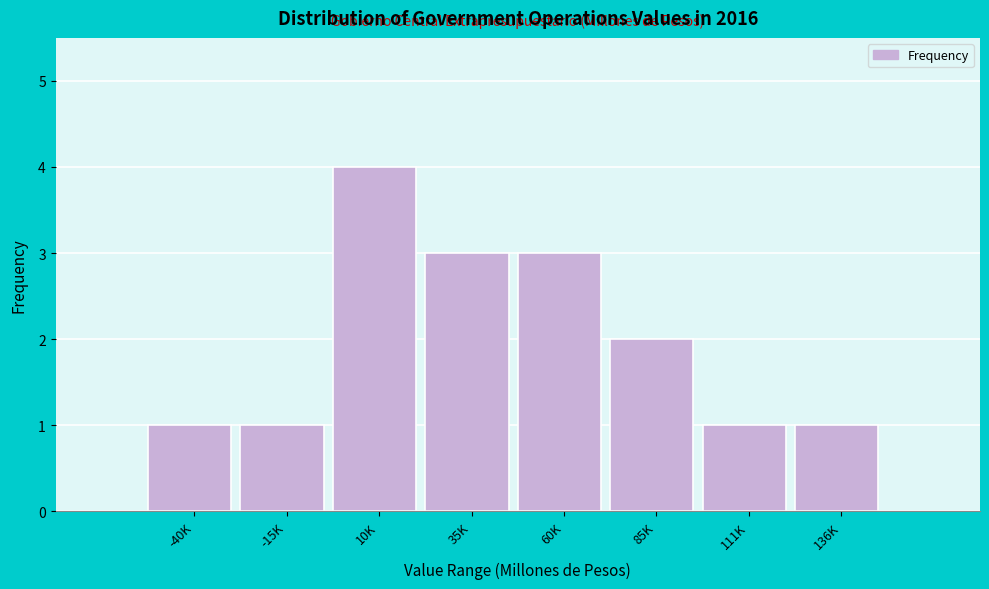

Reading left to right, list all the values displayed in this chart.

1	1	4	3	3	2	1	1